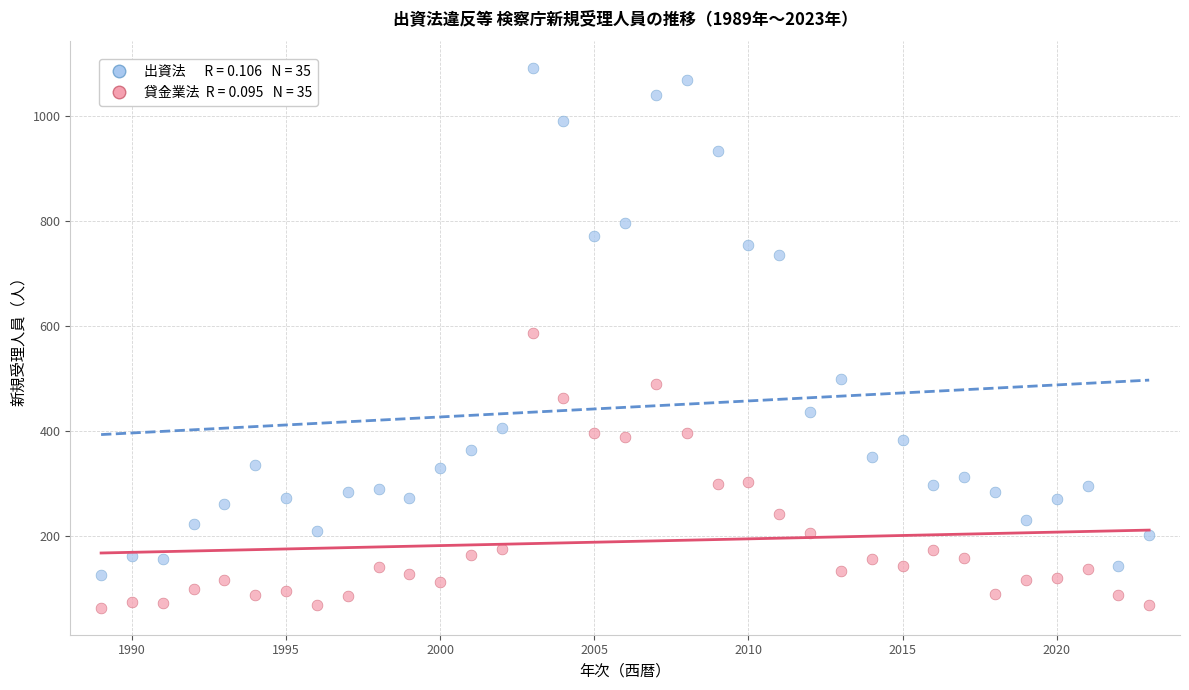

Across all data points, what is the range of X values (max minus min)?

34